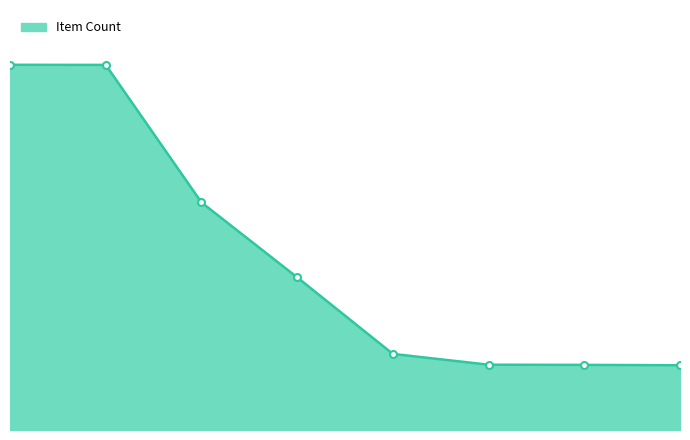

Does the chart display data point markers on the line(s)?

No